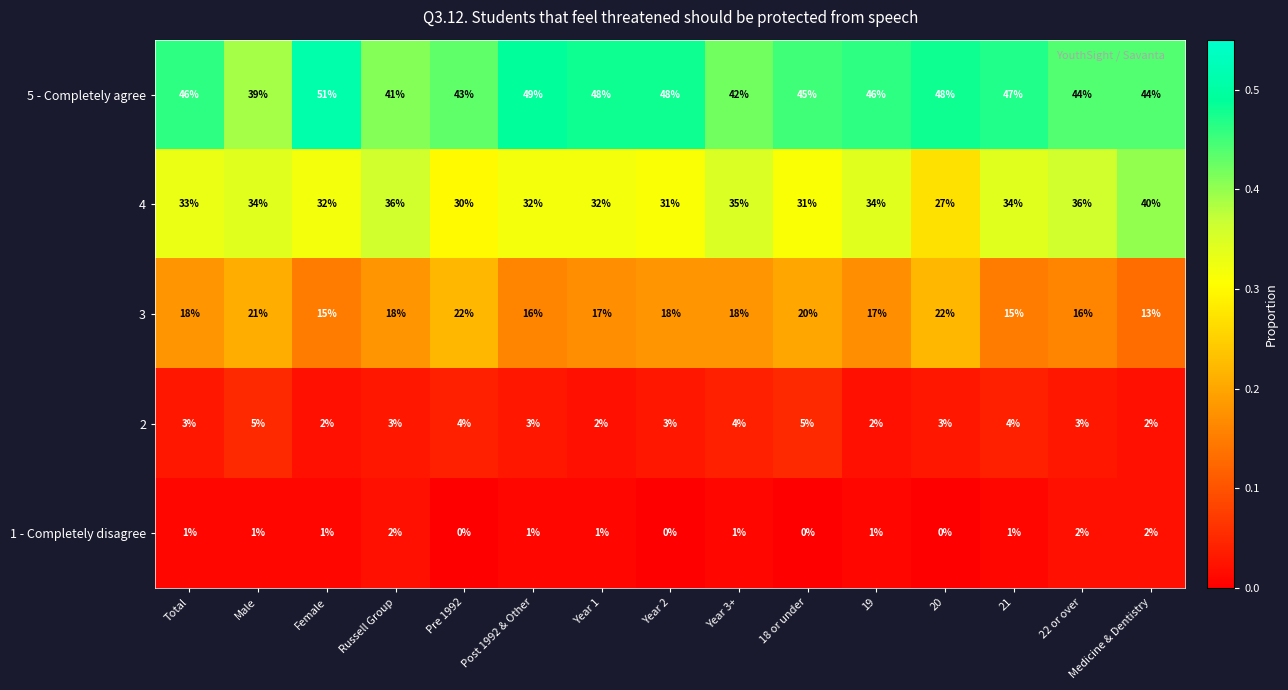

Which series changed the most between Total and Medicine & Dentistry?

4